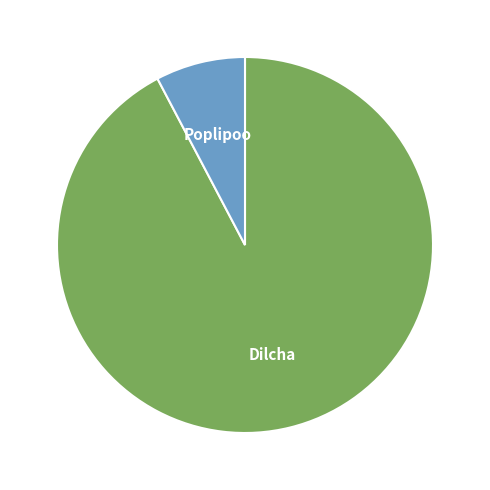

Rank the categories by value from lowest to highest.

Poplipoo, Dilcha